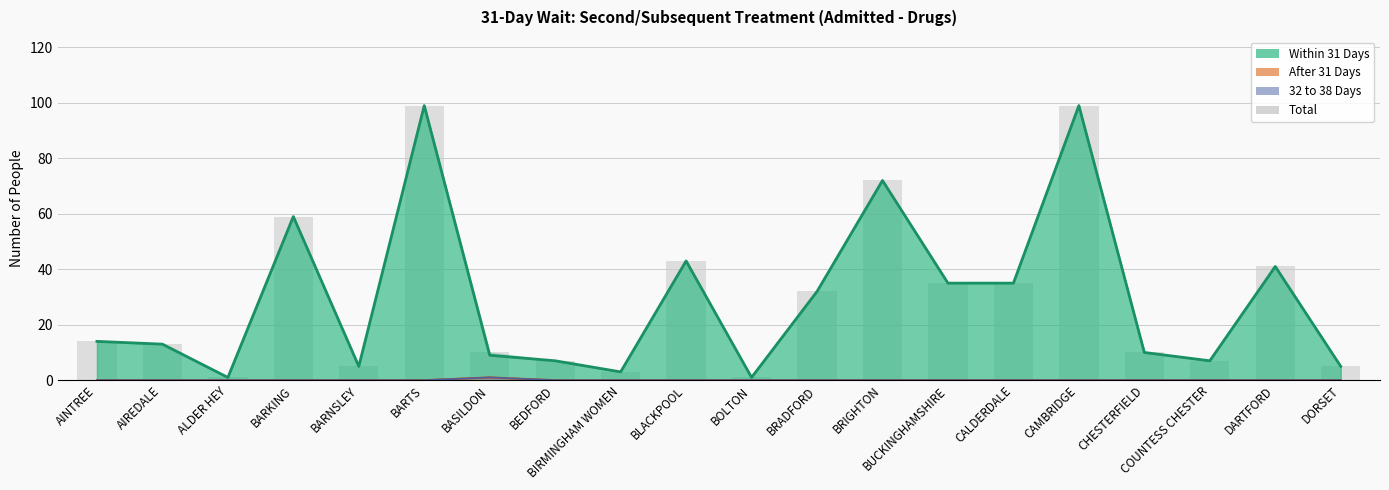

What is the spread (max minus min) of values at BARNSLEY?

5